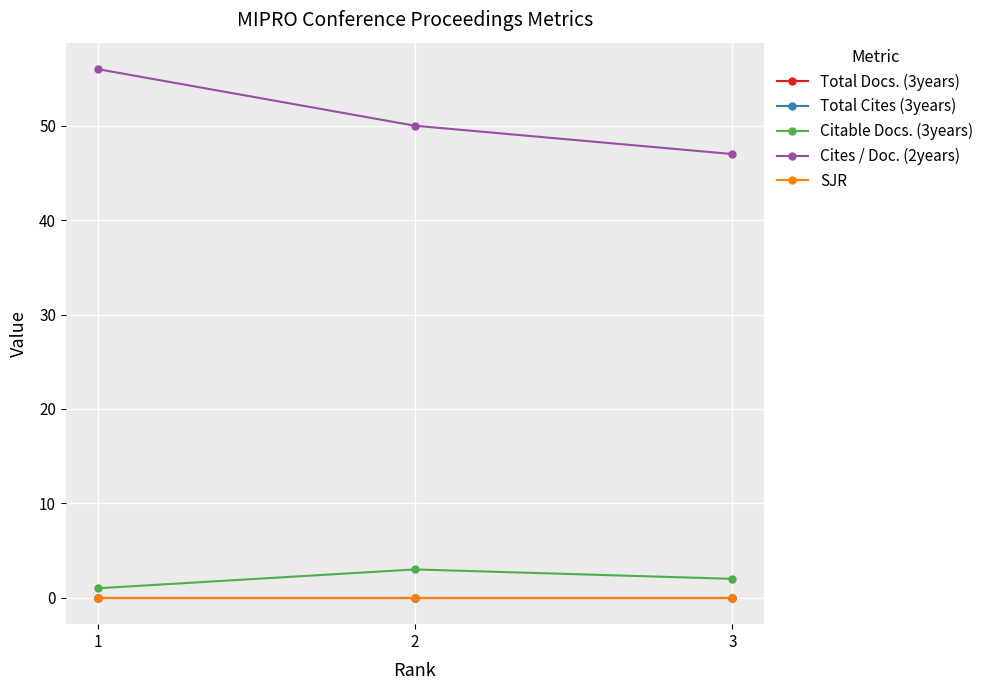

What is the difference between the maximum and minimum values in the Cites / Doc. (2years) series?

9